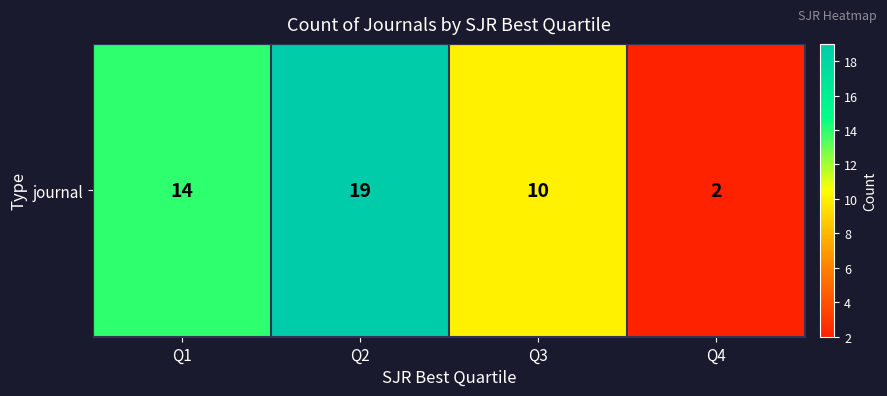

What is the sum of the values at Q3 and Q2?

29